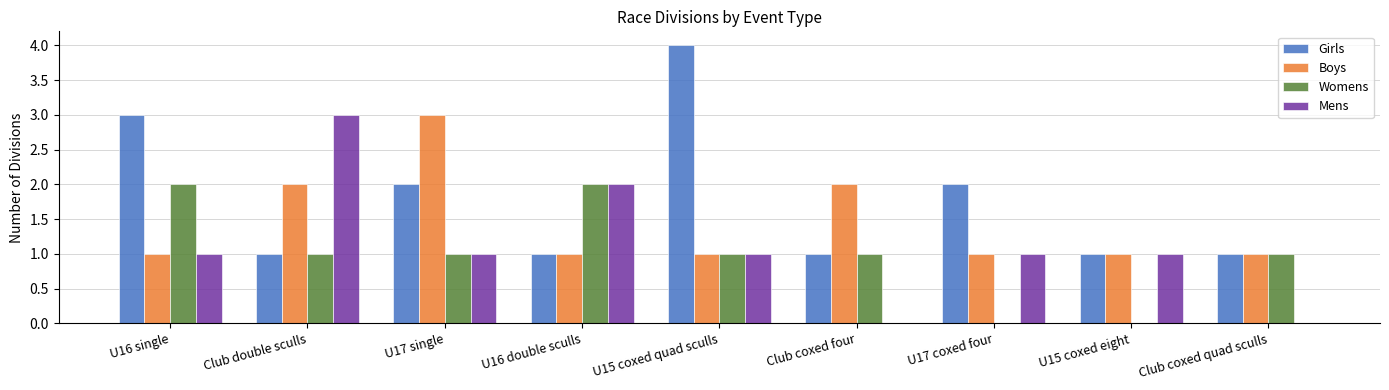

Which series changed the most between Club double sculls and Club coxed quad sculls?

Mens